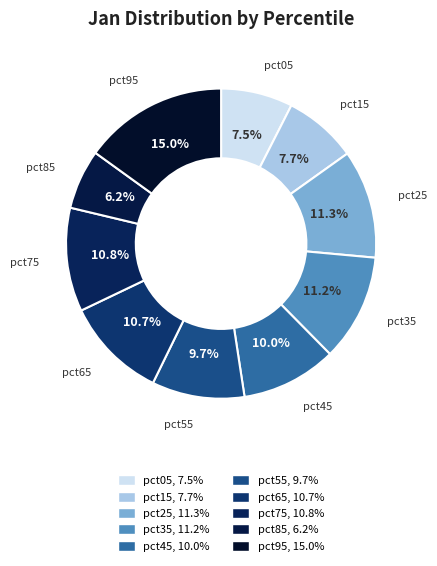

How many segments does this pie chart have?

10